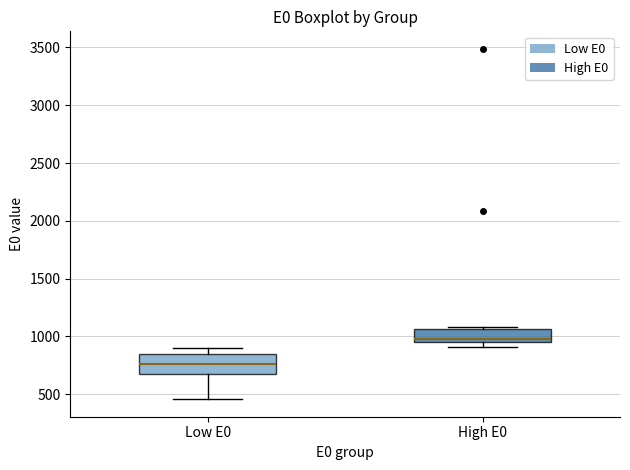

Which box is the tallest, from its lower edge to its upper edge?

Low E0